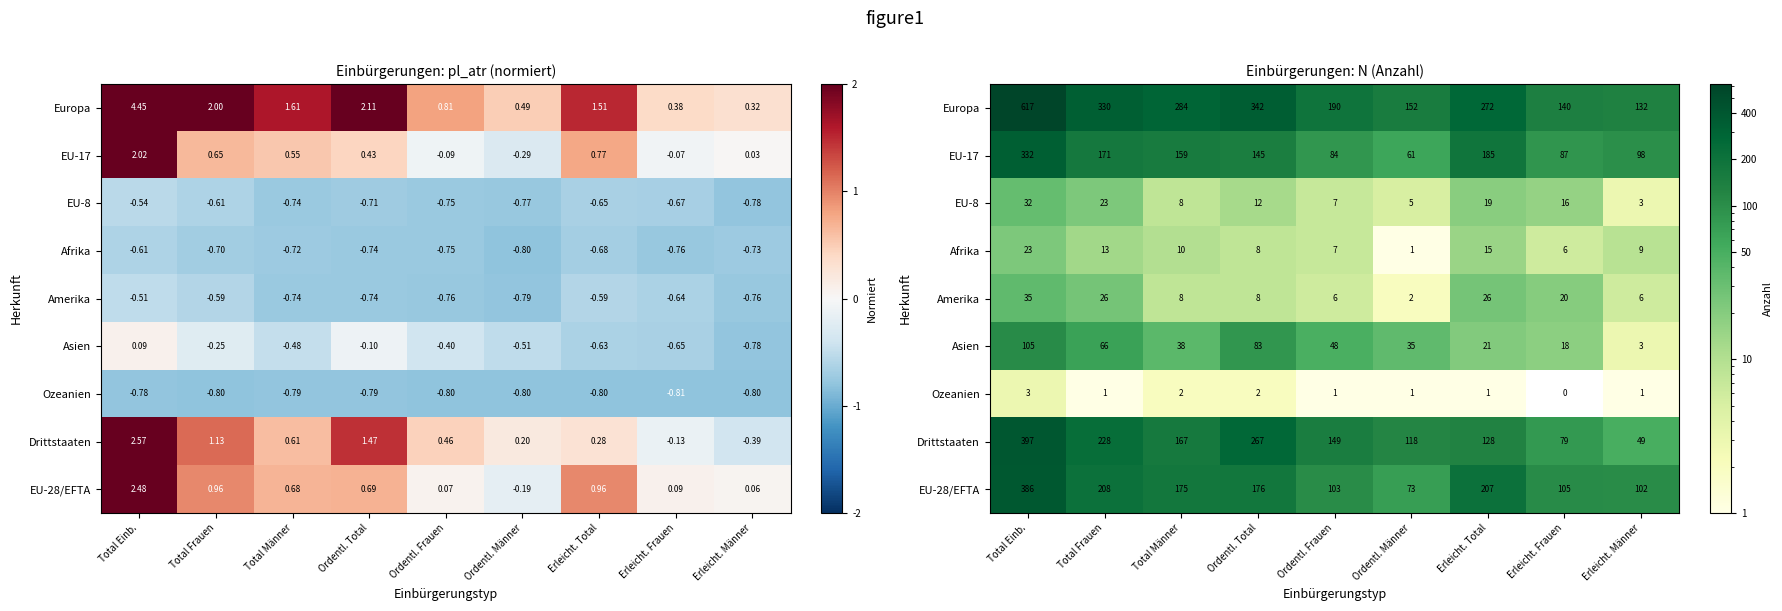

Which series has the largest total across all categories?

Europa